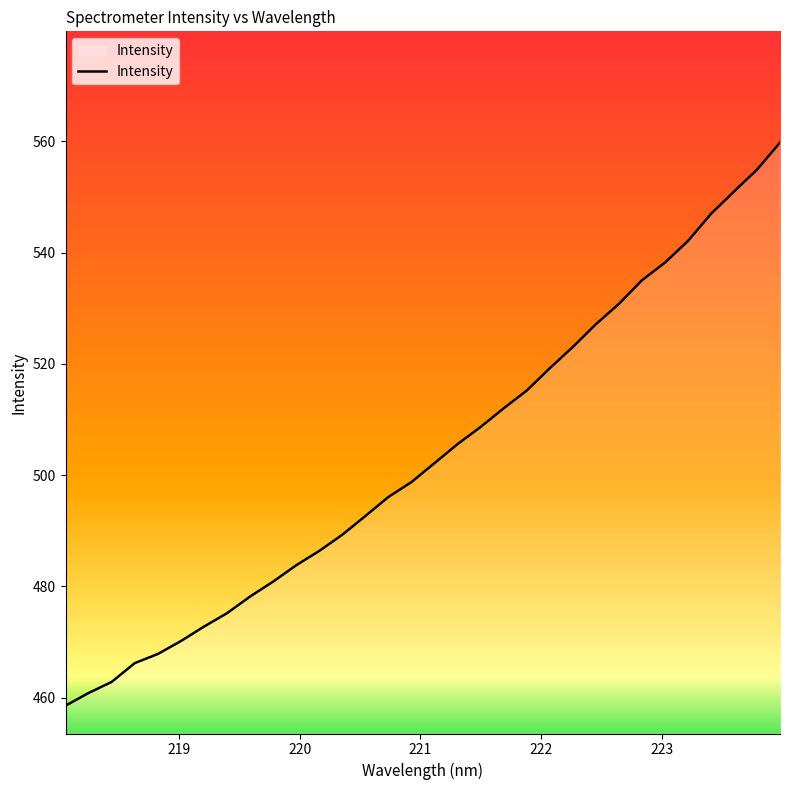

What is the minimum value shown in the chart?

458.6